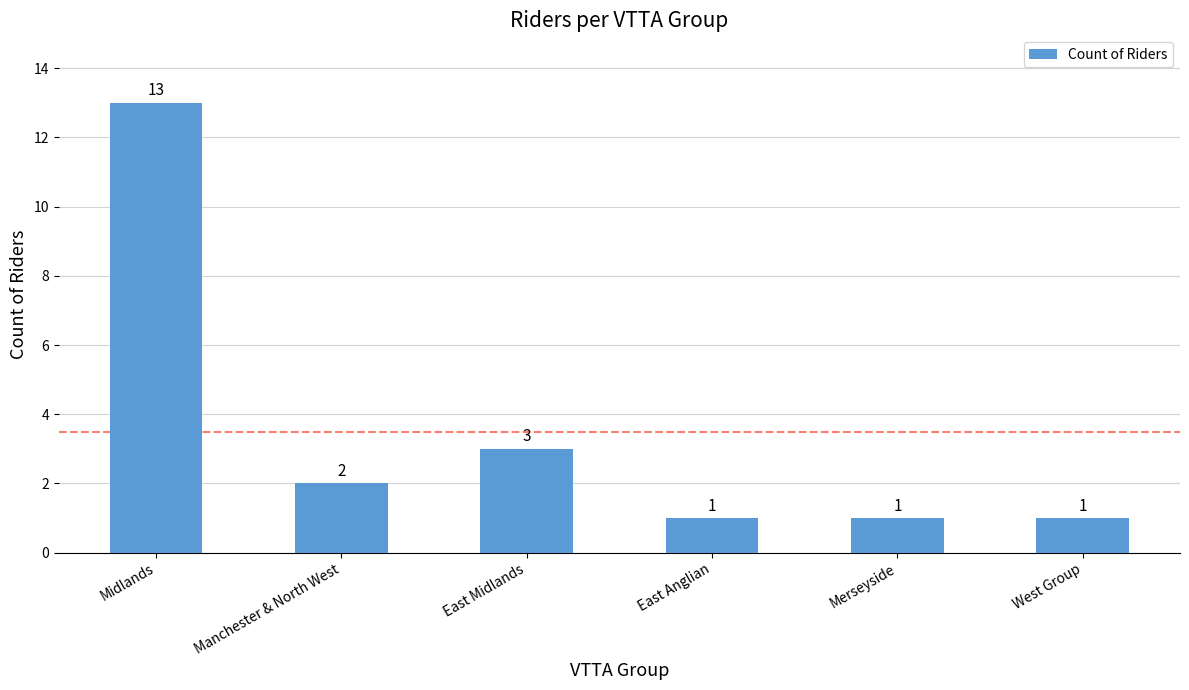

What is the approximate value at Midlands?

13